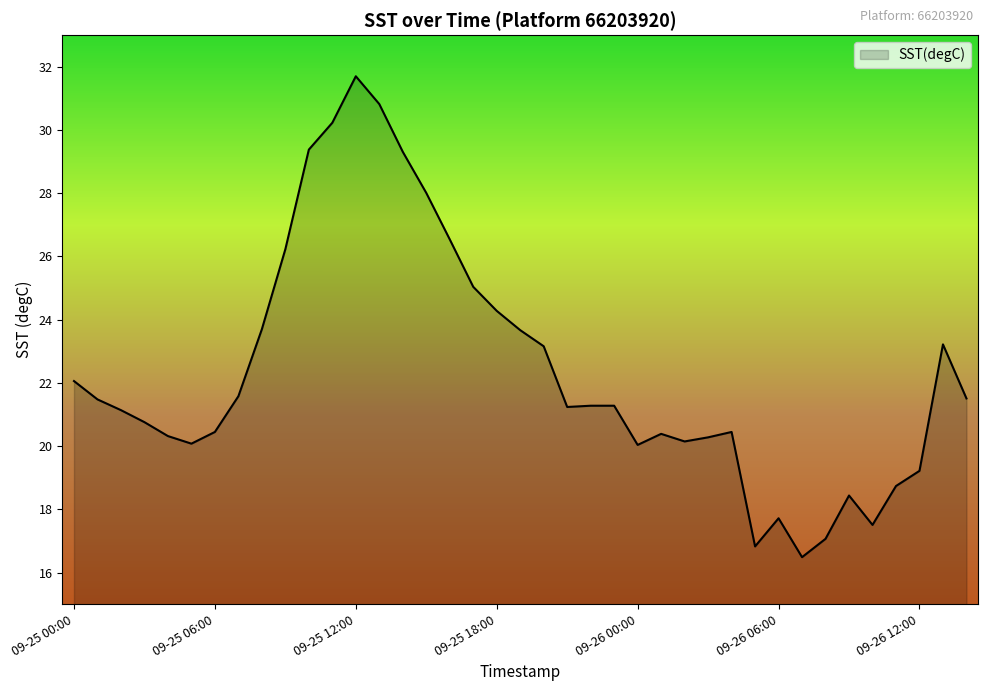

What is the difference between the second highest and minimum values?

14.3